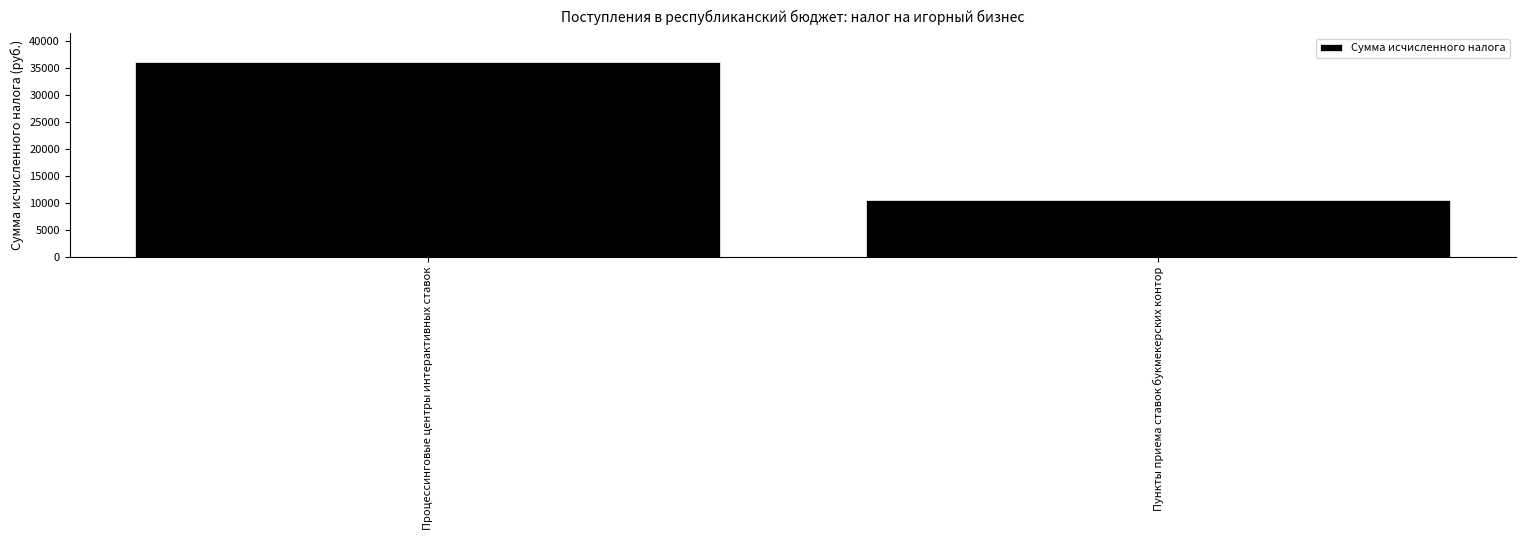

Rank the categories by value from lowest to highest.

Пункты приема ставок букмекерских контор, Процессинговые центры интерактивных ставок